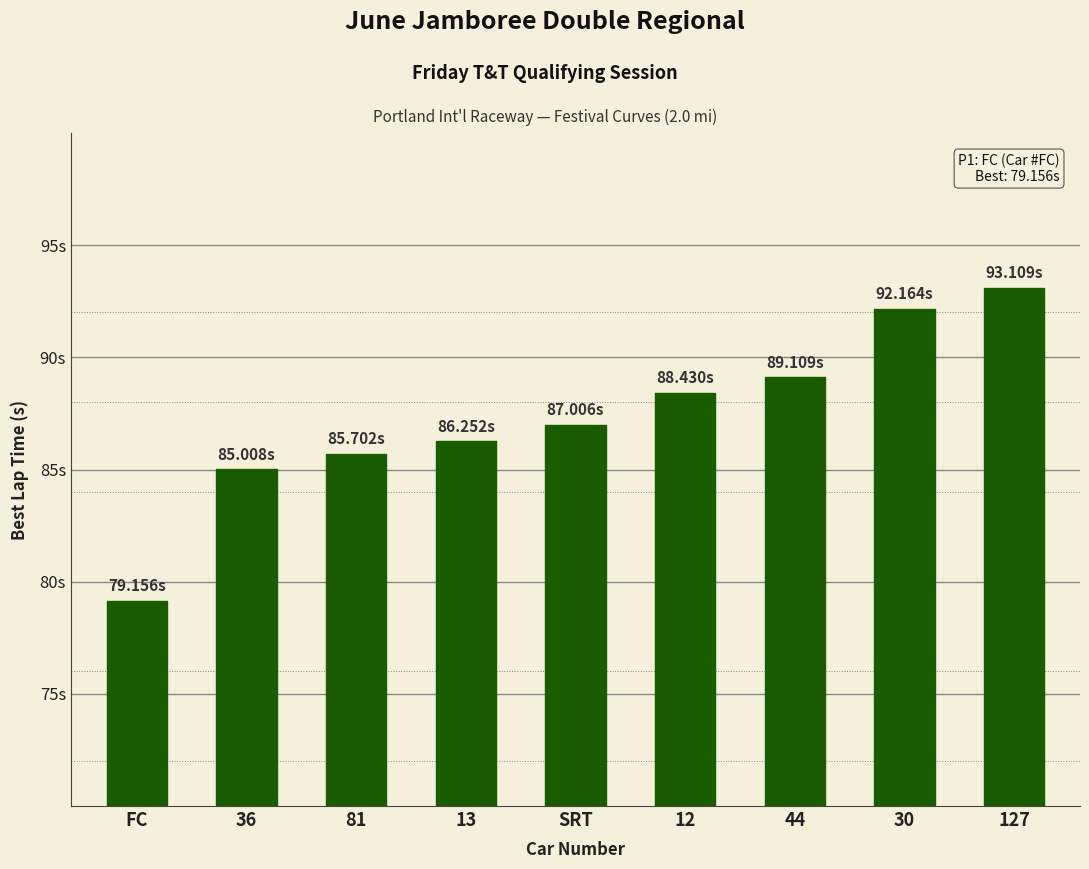

What is the approximate value at 81?

85.7